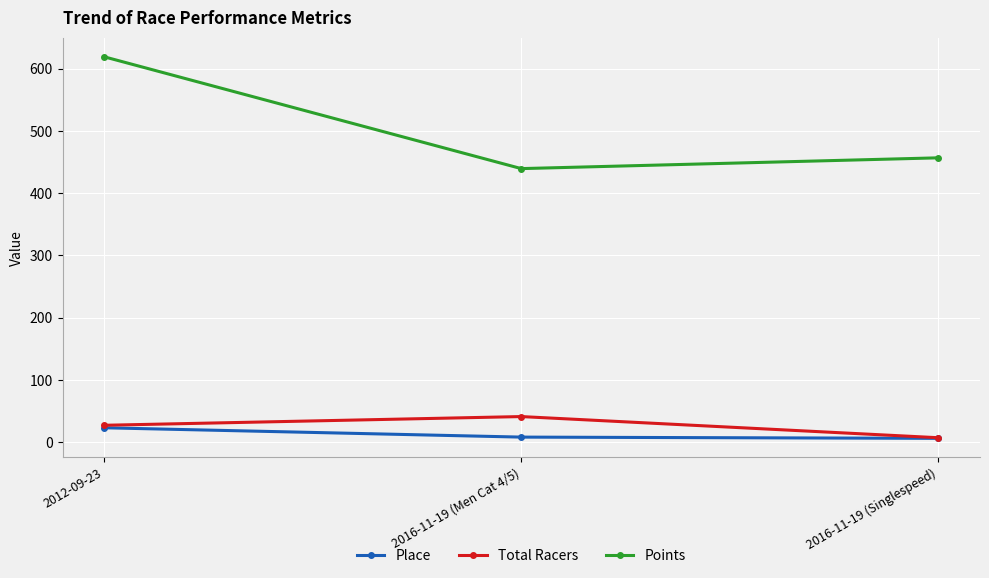

What is the maximum value shown in the chart?

619.0